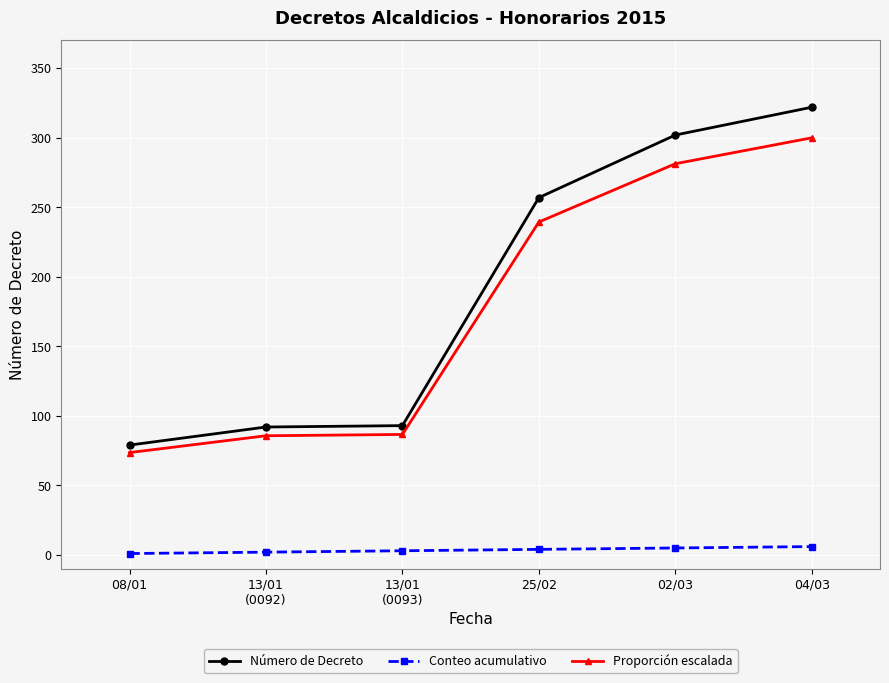

Is this an area chart (filled region under the line)?

No